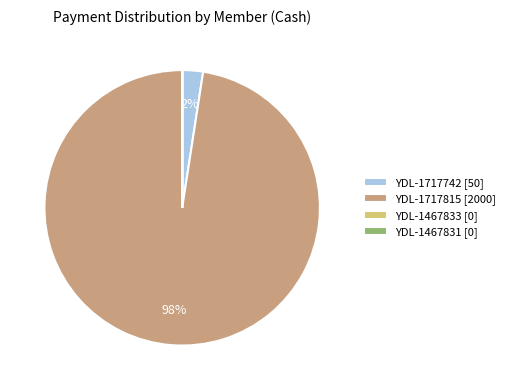

Does YDL-1717815 [2000] account for over 50% of the chart?

Yes